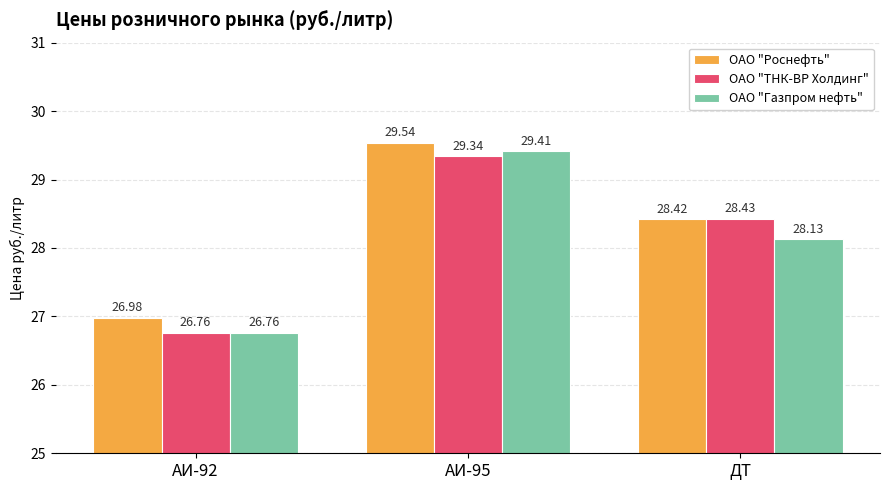

At which category is the sum across all series the highest?

АИ-95